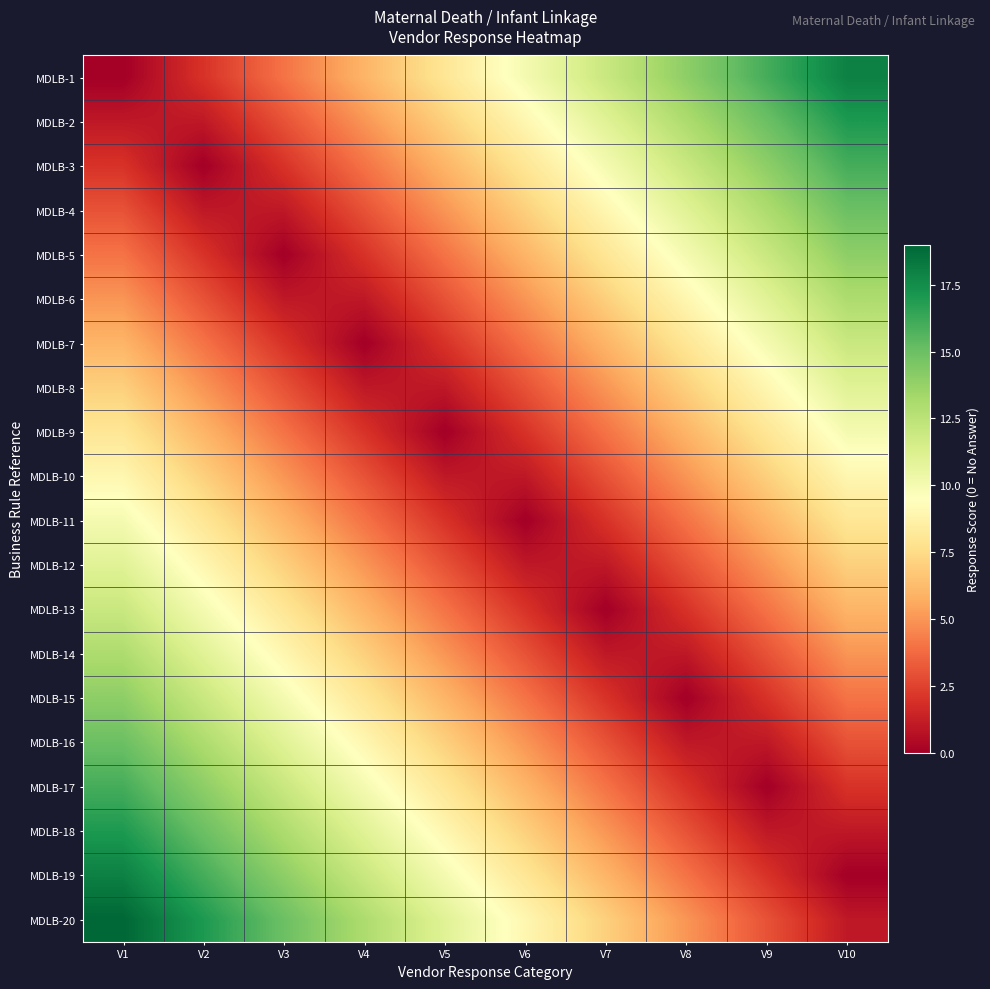

Which has a higher value, V1 or V10?

V10